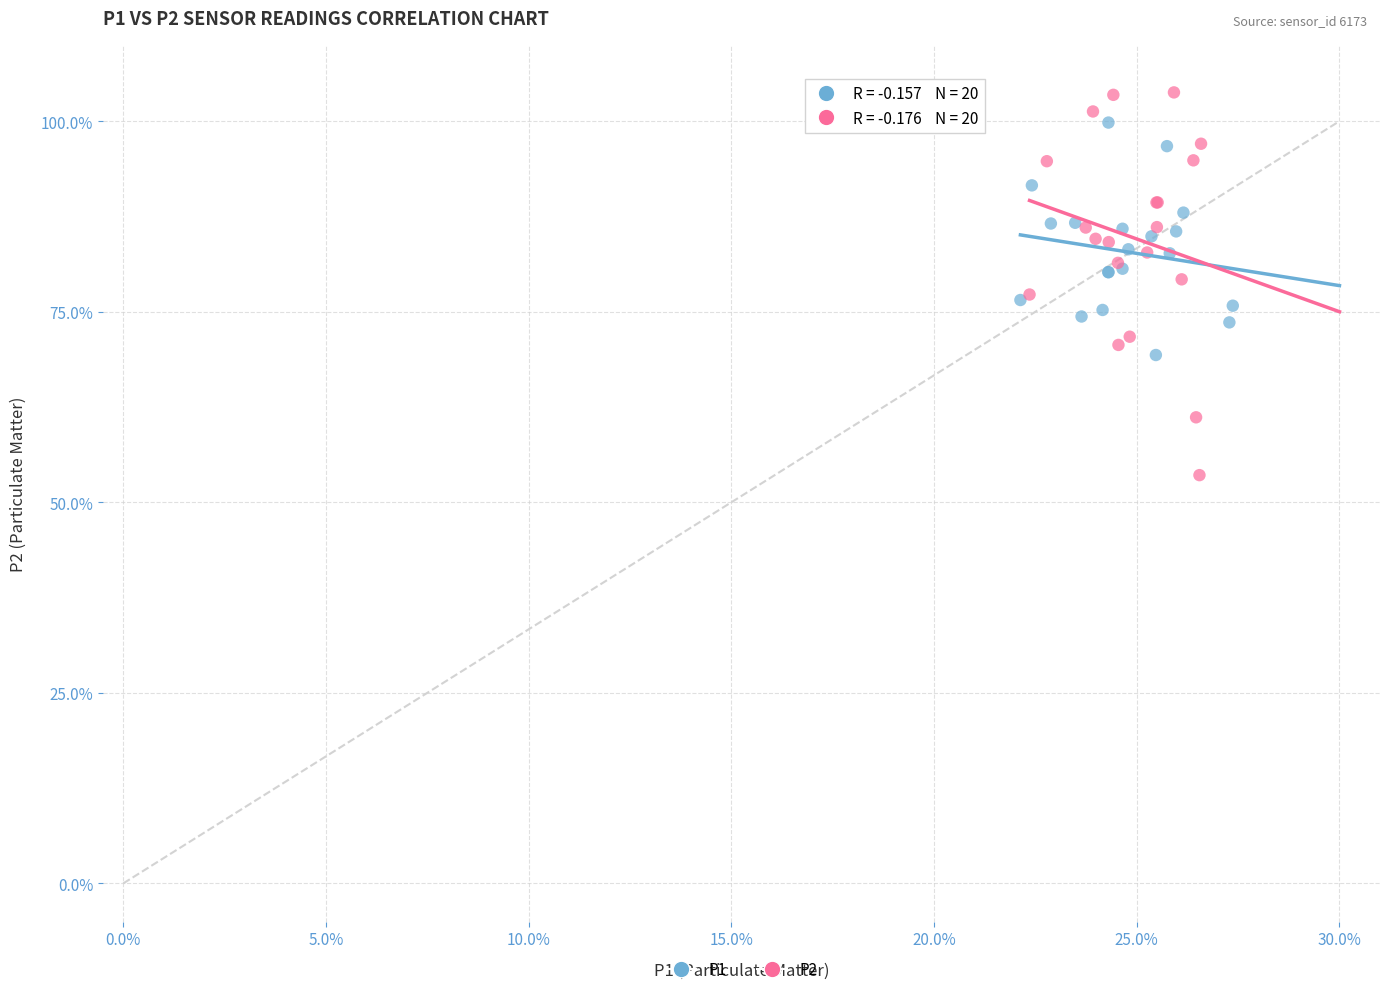

What are all the series names shown in the legend?

P1, P2